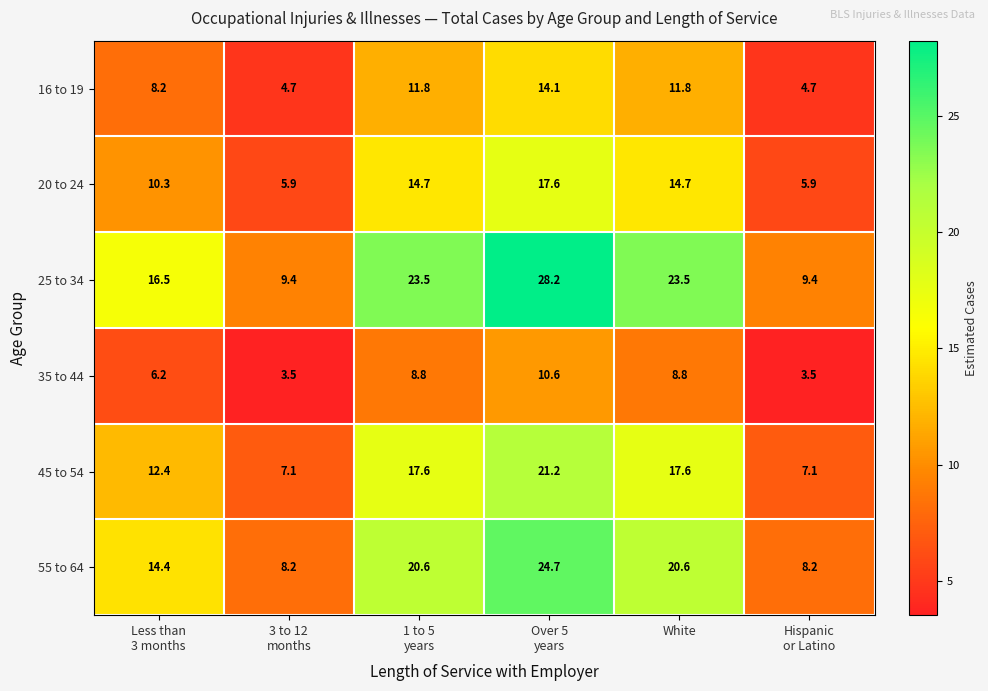

What is the smallest value displayed?

3.5